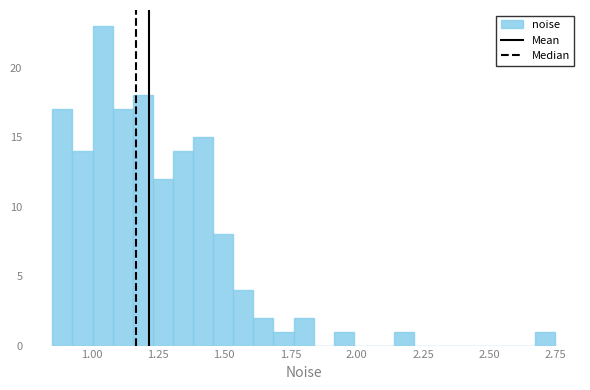

Around what value on the x-axis is the tallest bar? Give the approximate position of its centre, as read against the axis.

1.05